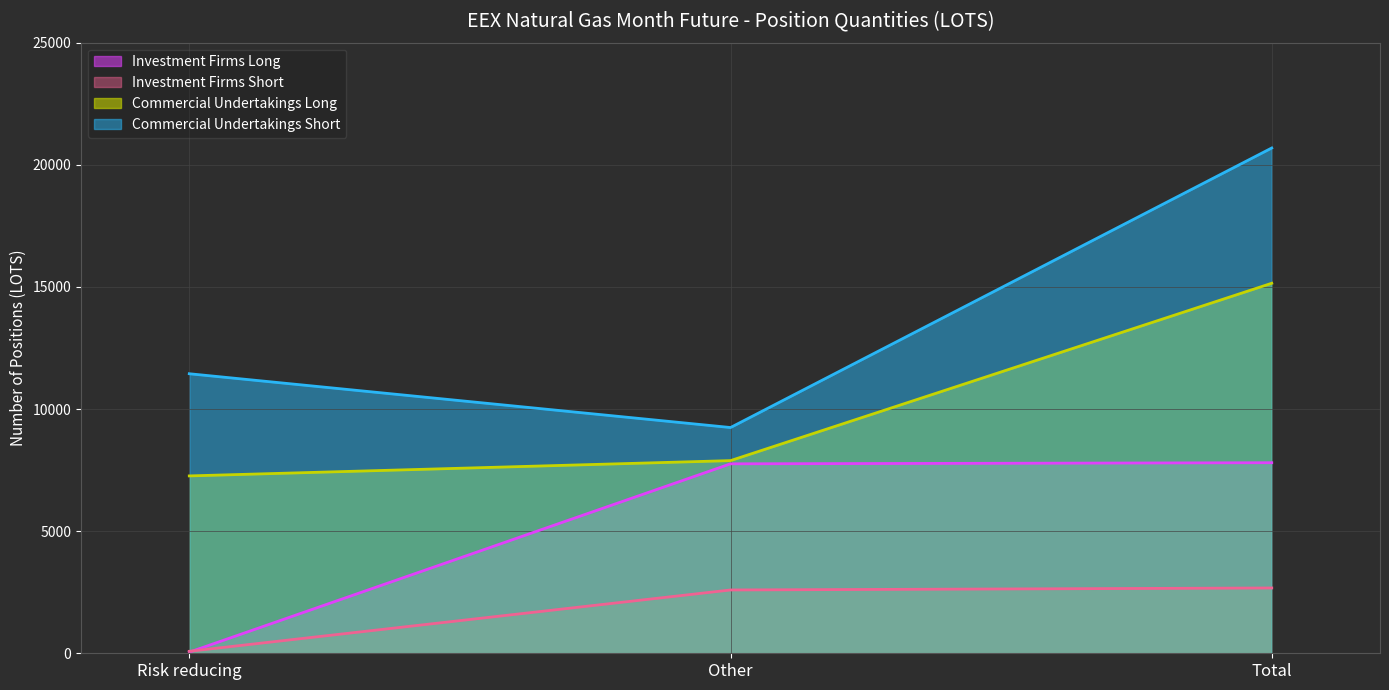

What is the difference between the maximum and second lowest values in the Investment Firms Short series?

82